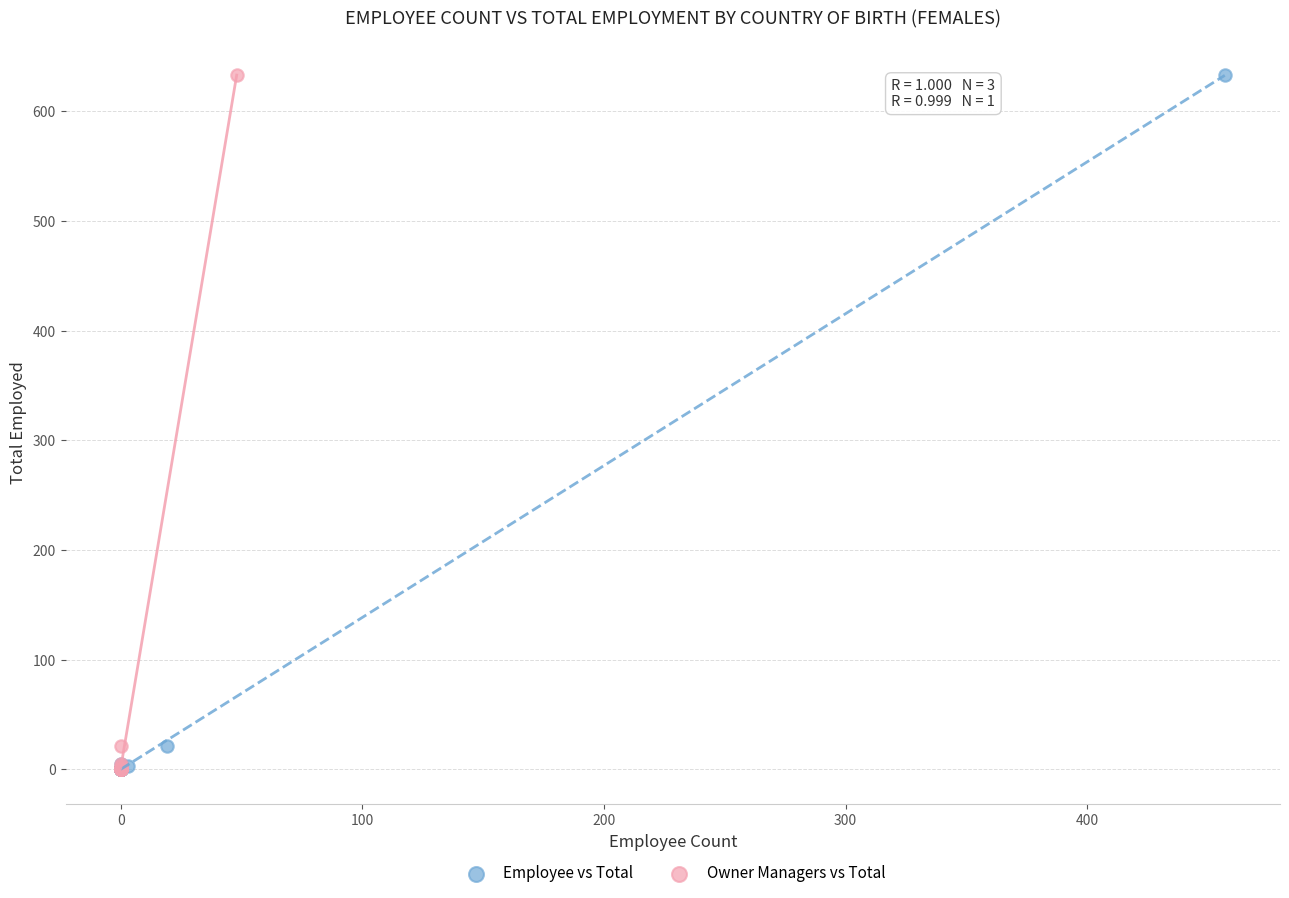

What are all the series names shown in the legend?

Employee vs Total, Owner Managers vs Total